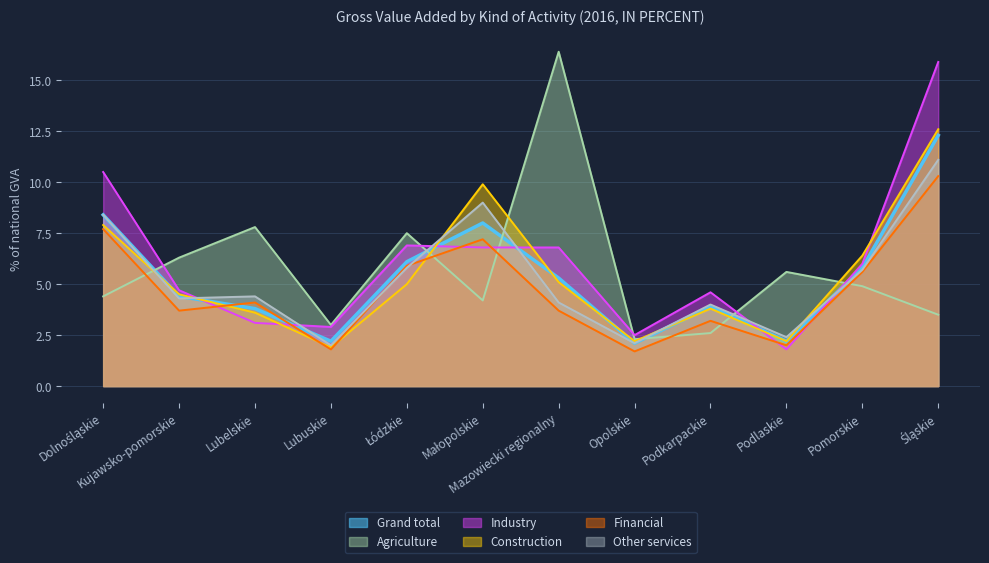

Which series ends up on top after the final intersection of Grand total and Financial?

Grand total